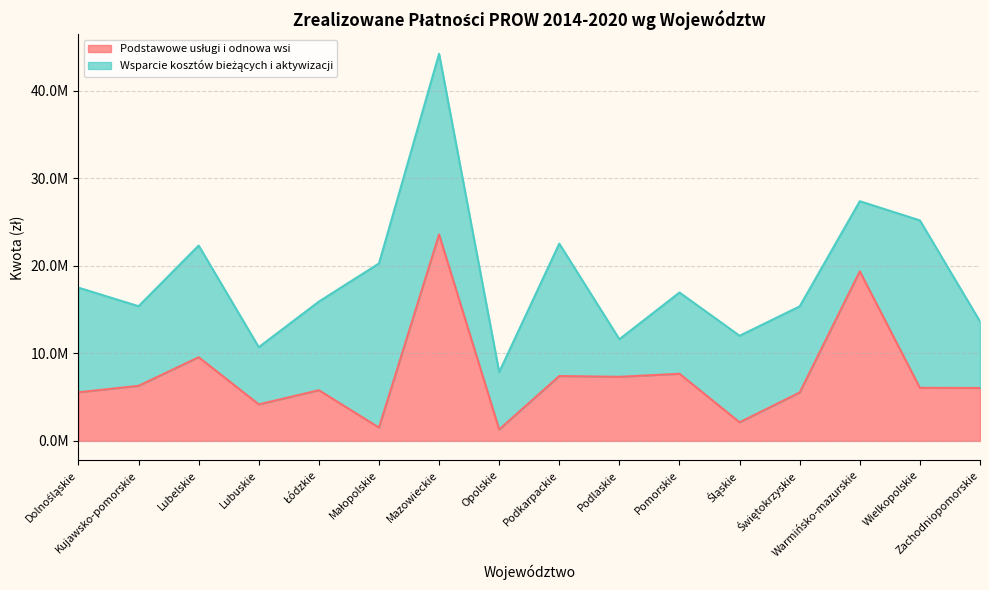

Rank the categories by value from highest to lowest.

Mazowieckie, Warmińsko-mazurskie, Lubelskie, Pomorskie, Podkarpackie, Podlaskie, Kujawsko-pomorskie, Wielkopolskie, Zachodniopomorskie, Łódzkie, Dolnośląskie, Świętokrzyskie, Lubuskie, Śląskie, Małopolskie, Opolskie